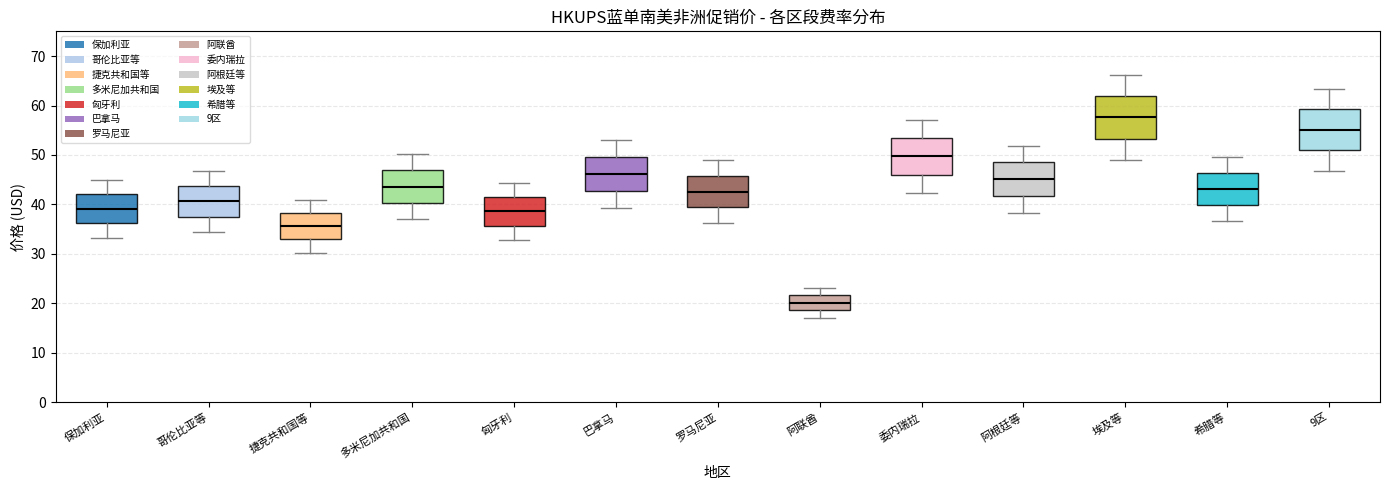

Which box has the lowest median line?

阿联酋